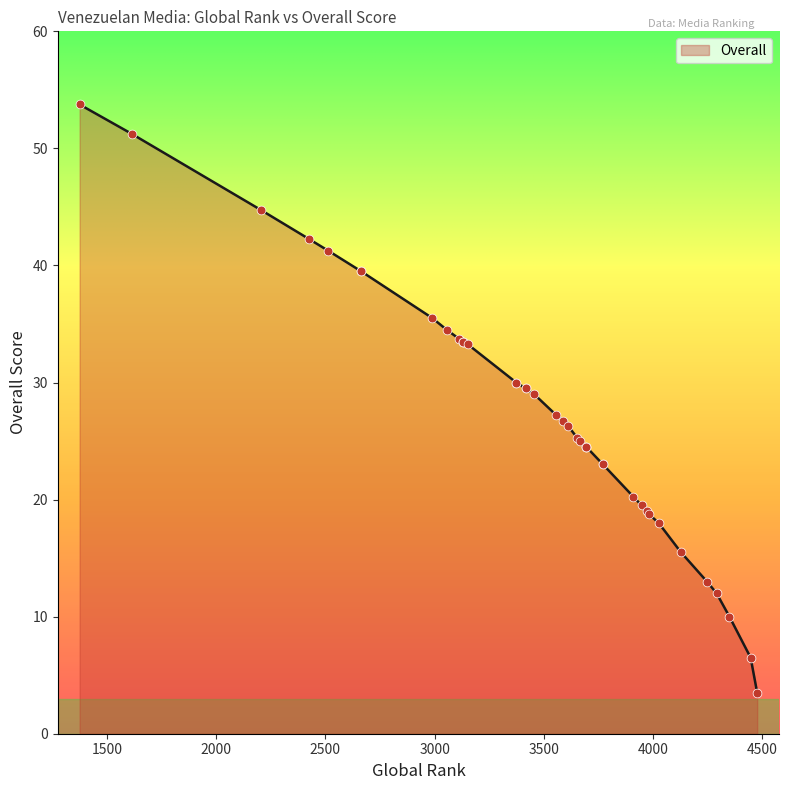

What is the change in value from 2990 to 4477?

-32.0